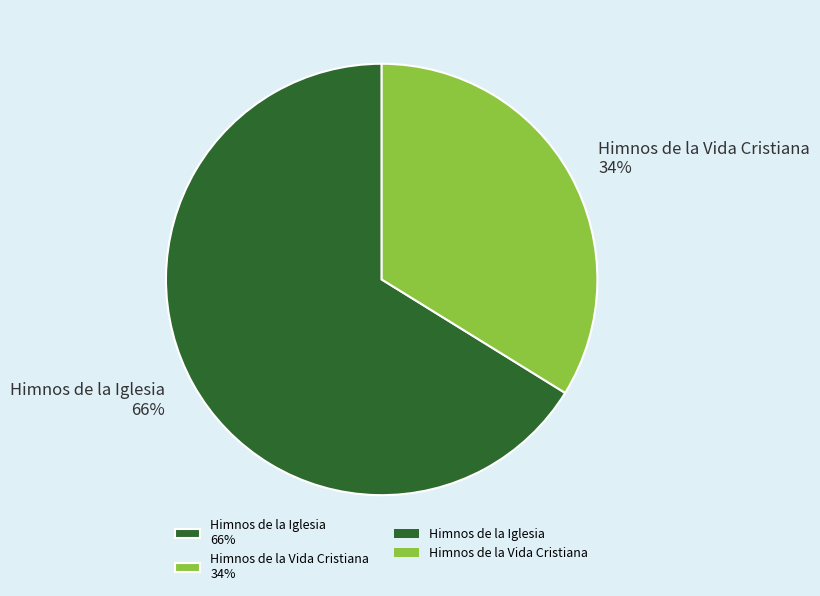

To the nearest percent, what percentage of the pie is Himnos de la Vida Cristiana?

34%